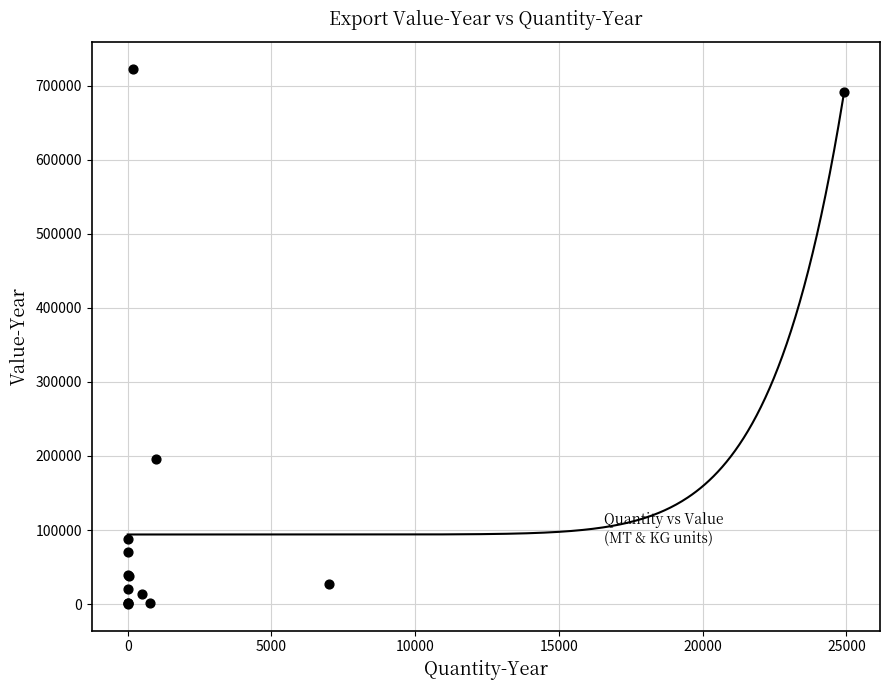

What Y value in the scatter plot is closest to 361649?

196339